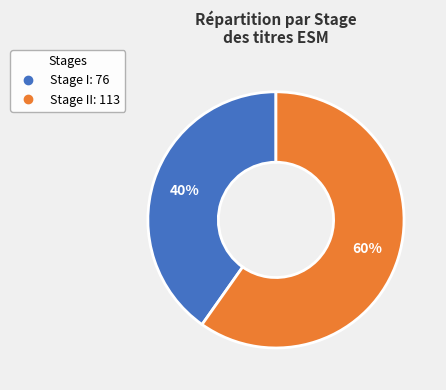

To the nearest percent, what is the difference between the largest and smallest slice percentages?

20%